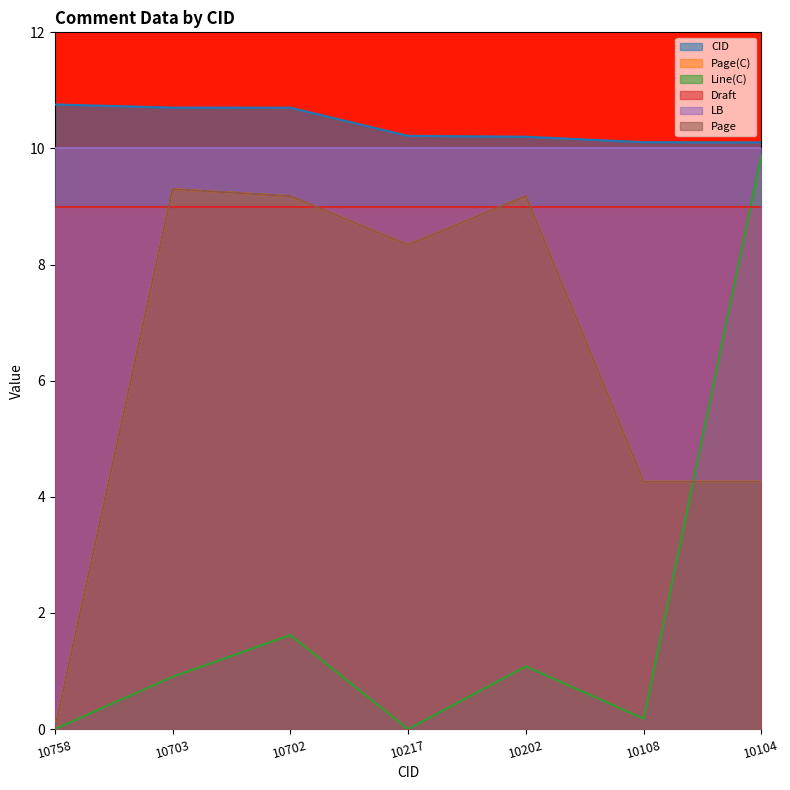

Where does the Page series first go above 8?

10703